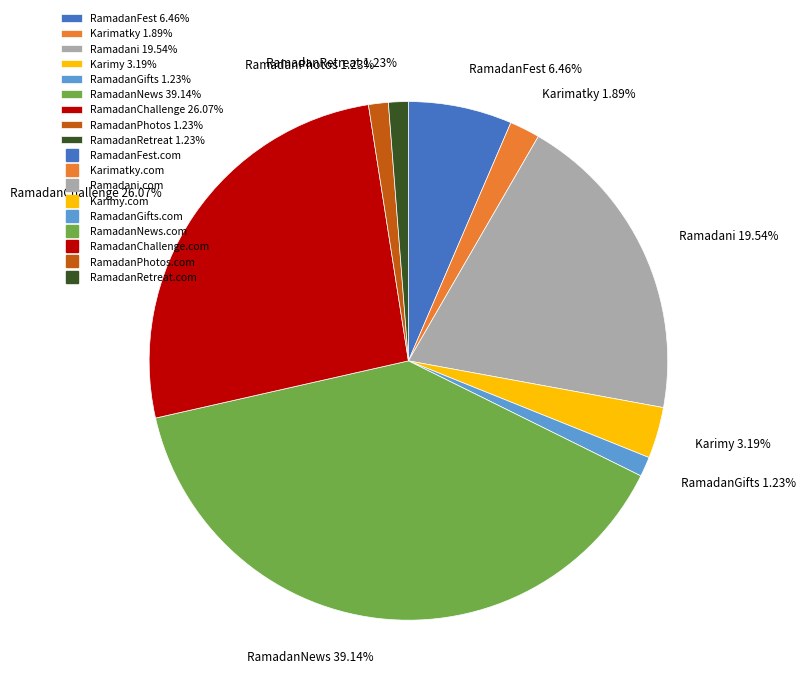

What is the ratio of the value at RamadanPhotos 1.23% to the value at Karimatky 1.89%?

0.7